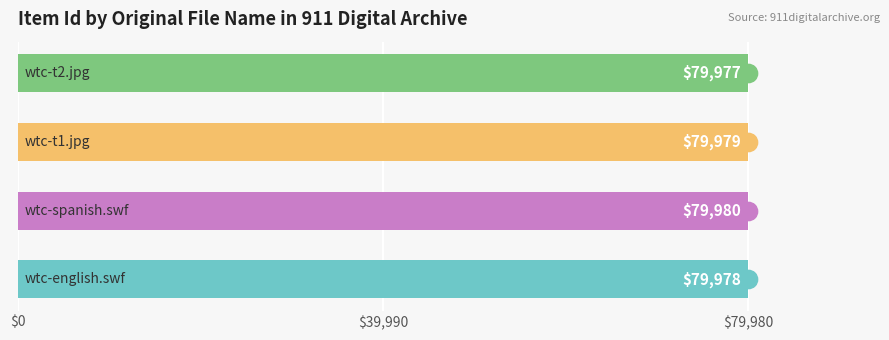

How many values are between 79978 and 79980?

3